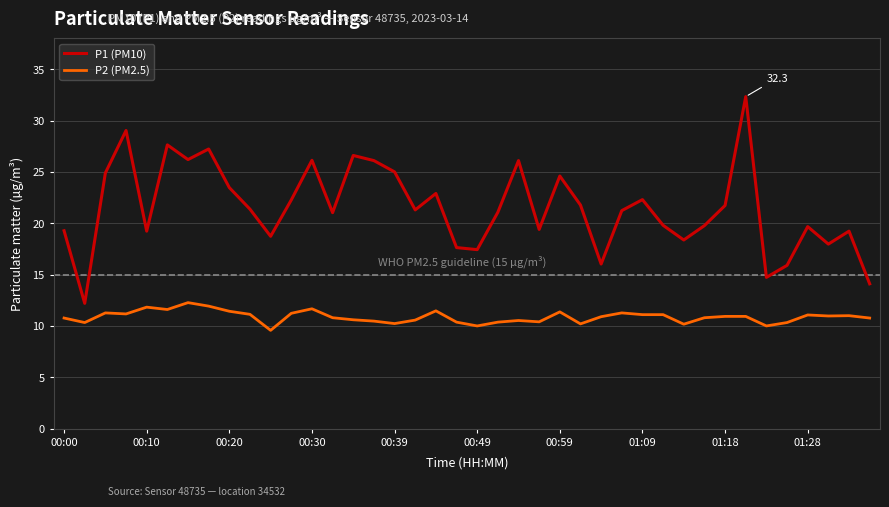

True or false: P2 (PM2.5) and P1 (PM10) intersect in this chart.

False